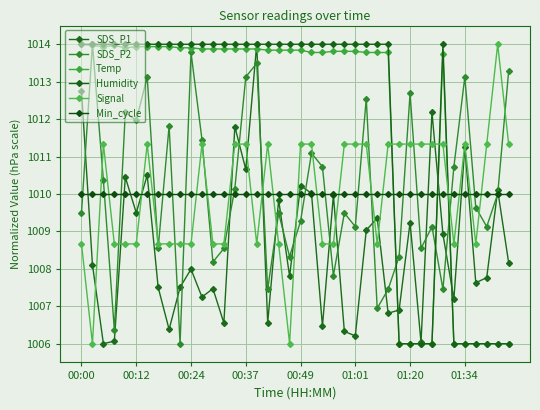

Between which two adjacent categories do SDS_P2 and Temp first intersect?

00:00 and 00:12